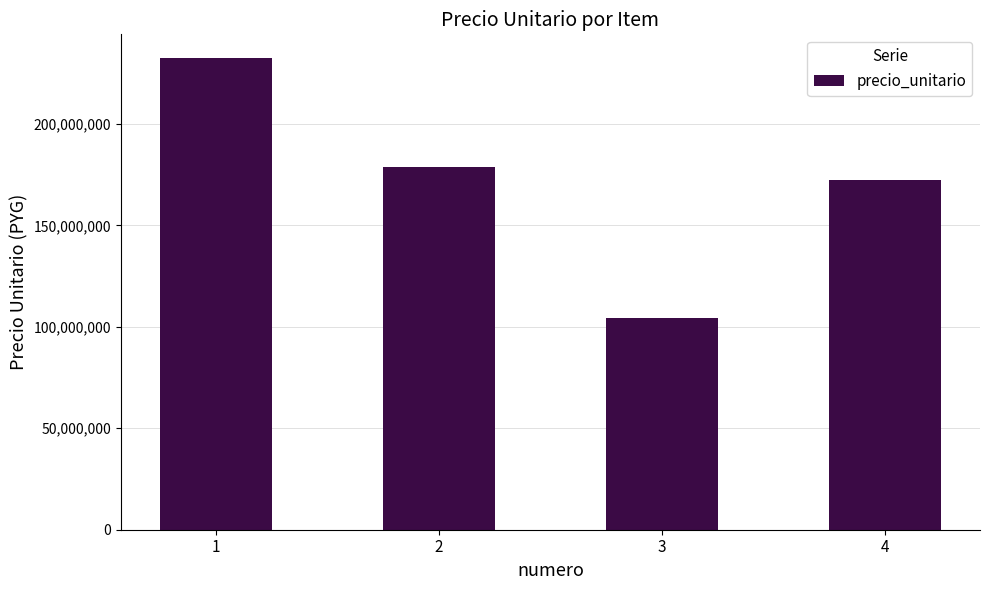

Reading right to left, transcribe all the data shown in this chart.

4=172392775	3=104541517	2=178826189	1=232574166